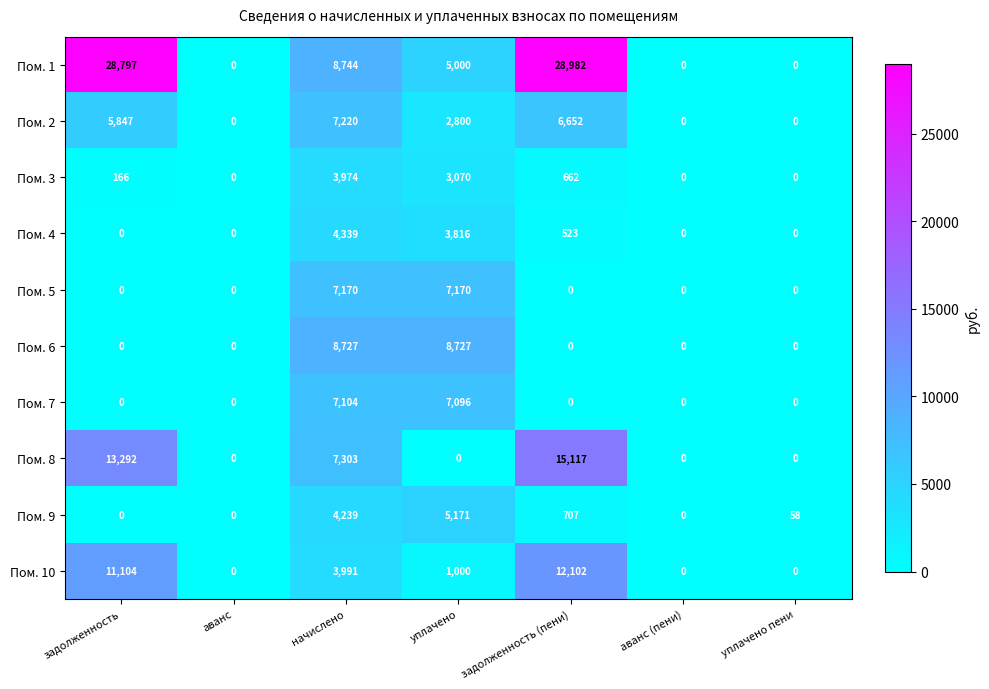

What is the sum of all Пом. 1 values?

71523